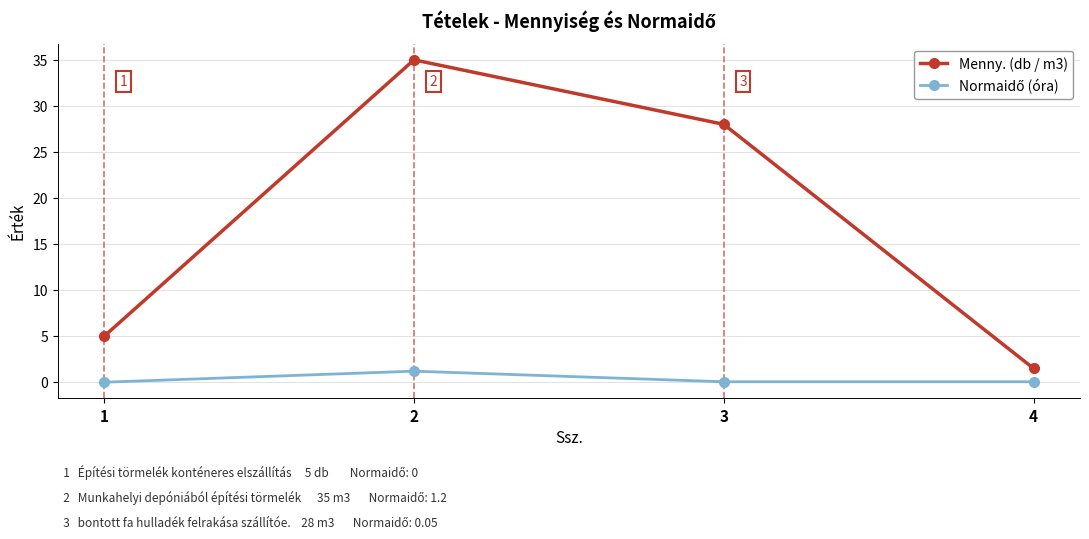

True or false: Menny. (db / m3) has a value of 53.4 at 2.

False